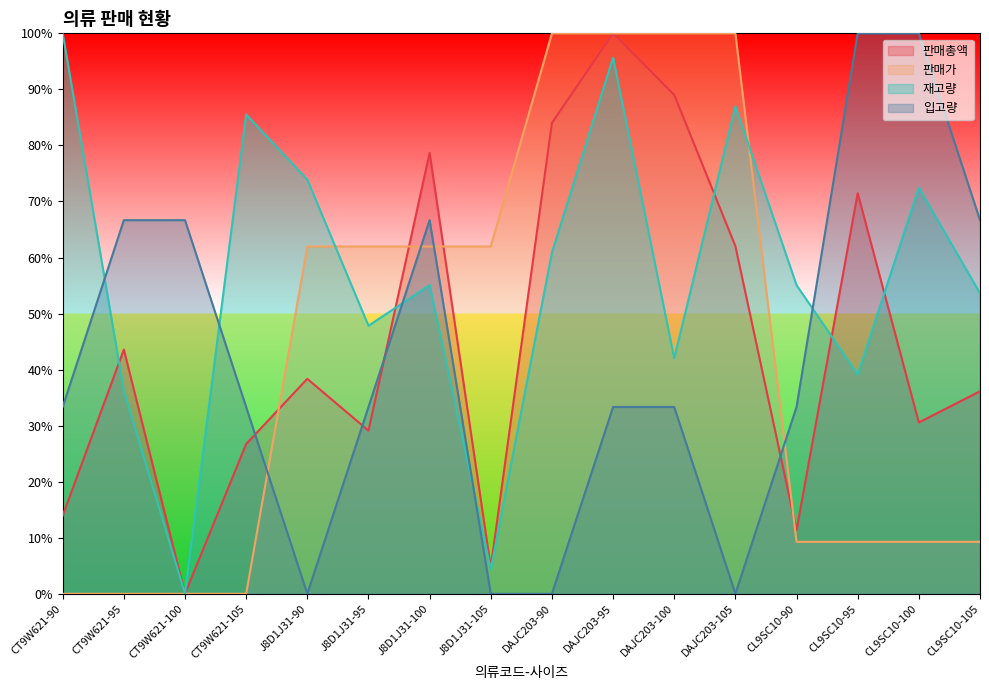

How many series are shown in this chart?

4